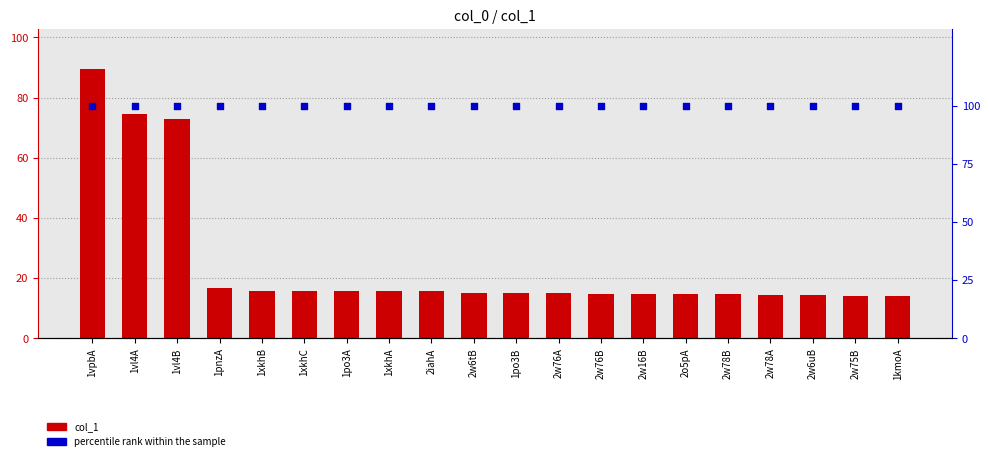

Which series has the largest total across all categories?

percentile rank within the sample